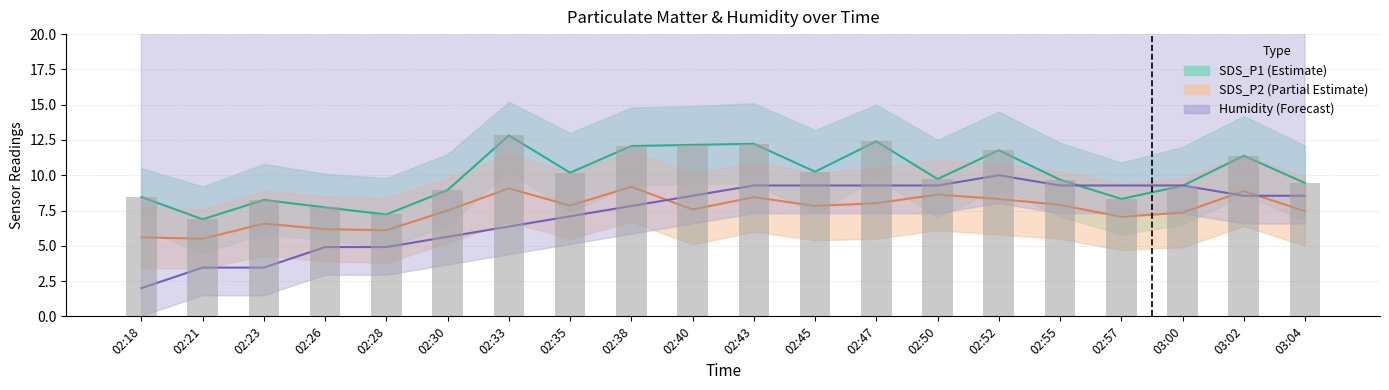

Which has a higher value, 02:18 or 02:30?

02:30